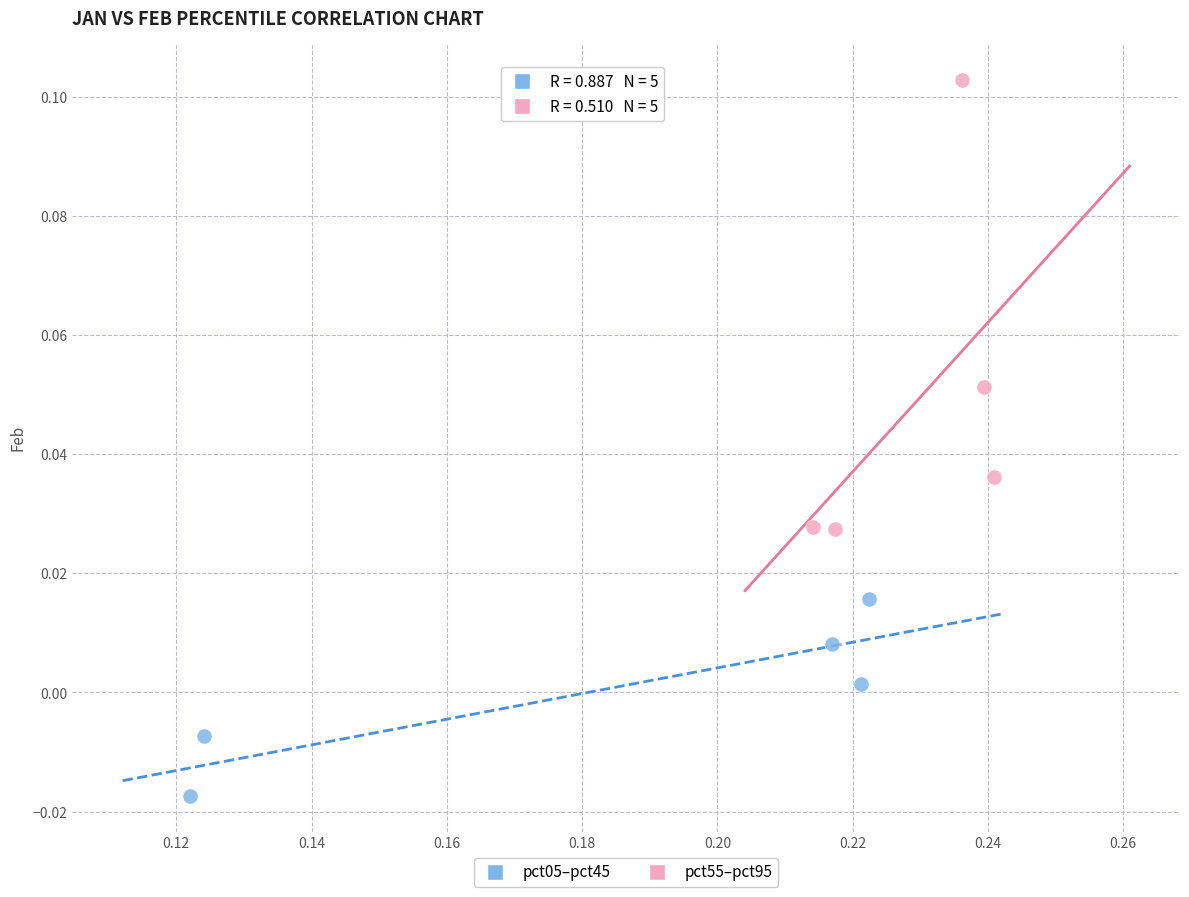

Which series has the largest Y range (max minus min)?

pct55–pct95